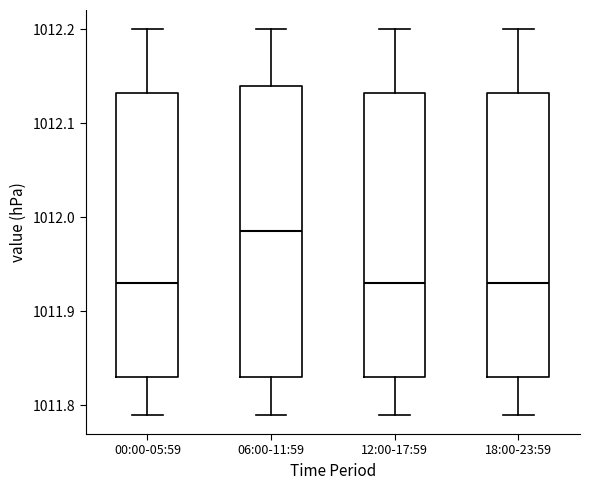

Where does the median line of the box for 00:00-05:59 sit on the y-axis? The values are not printed on the chart, so give them approximately, as read against the axis.

1011.93